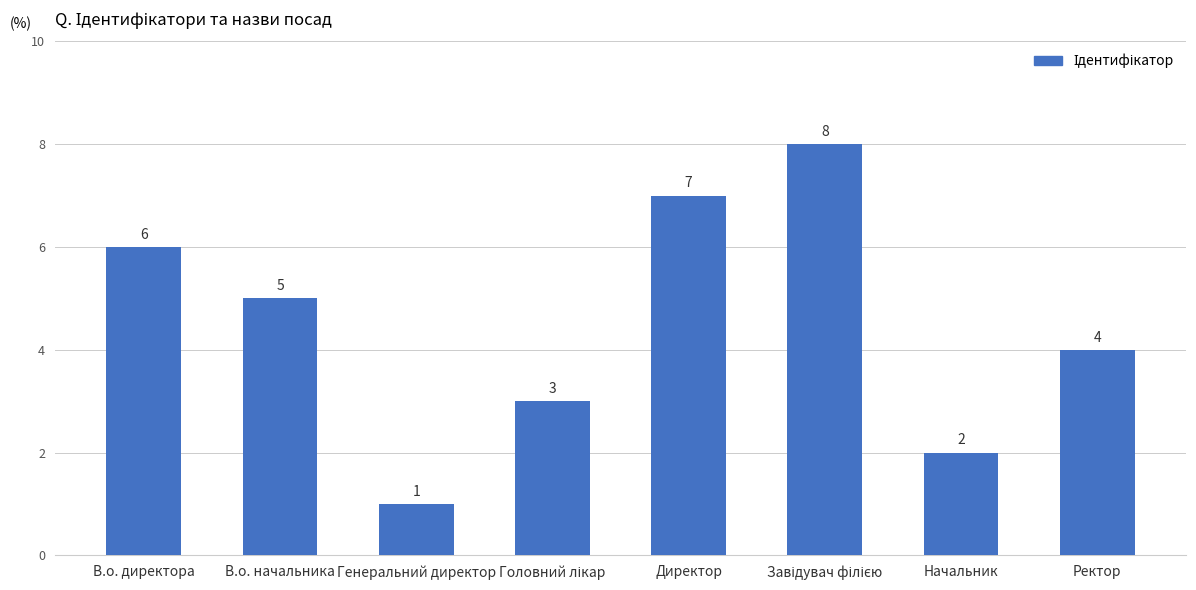

What is the label of the 8th bar from the right?

В.о. директора